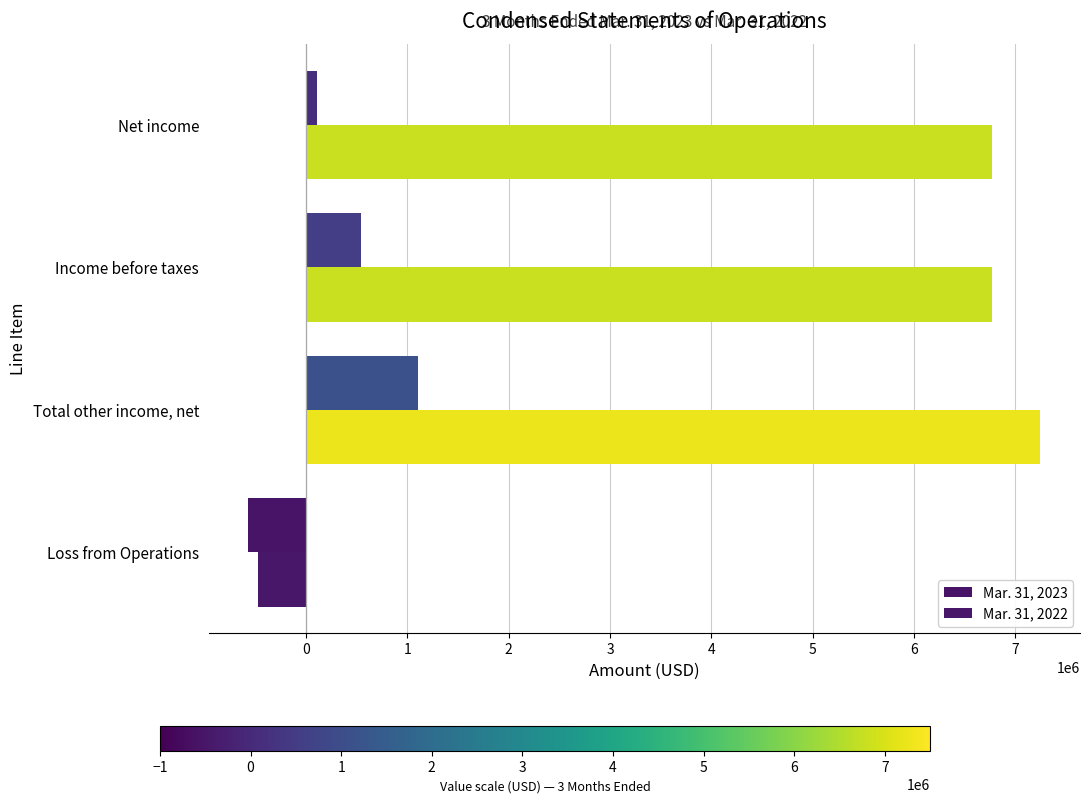

How many data points in Mar. 31, 2022 are less than 6772842?

1